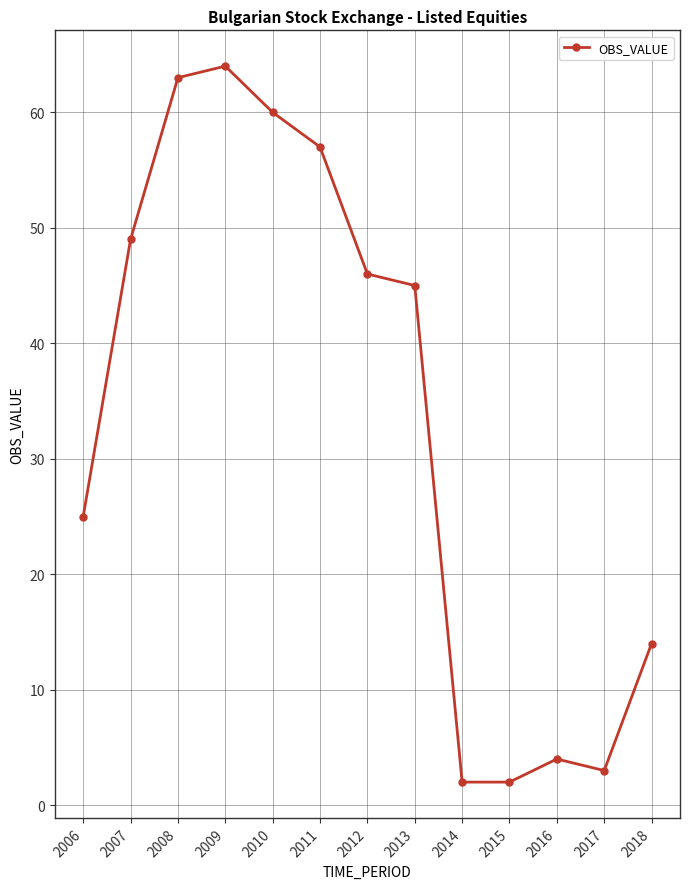

What is the maximum value shown in the chart?

64